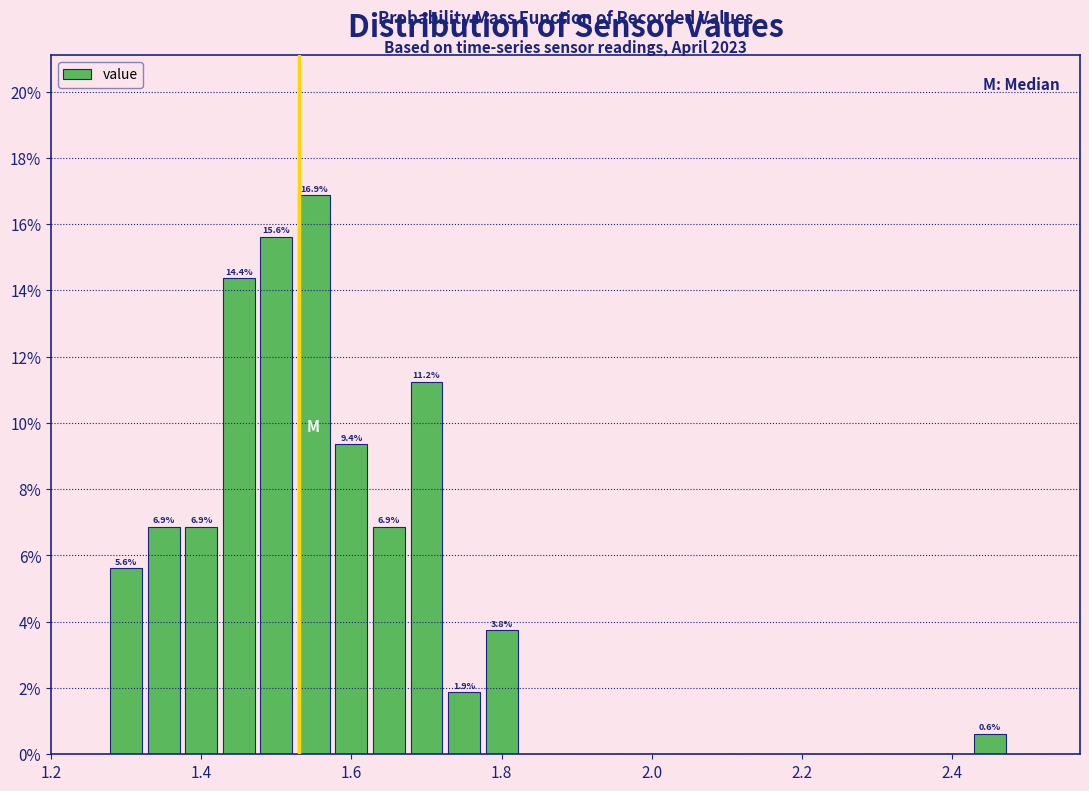

Read against the x-axis, roughly where is the centre of the tallest bar?

1.56